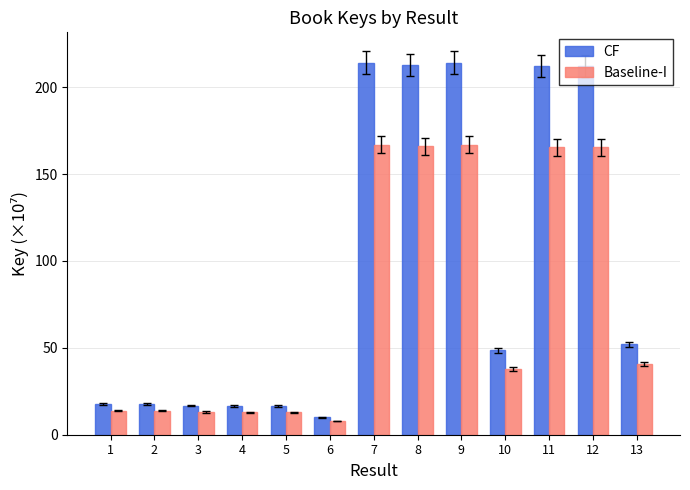

Where does the Baseline-I series first go above 37?

7